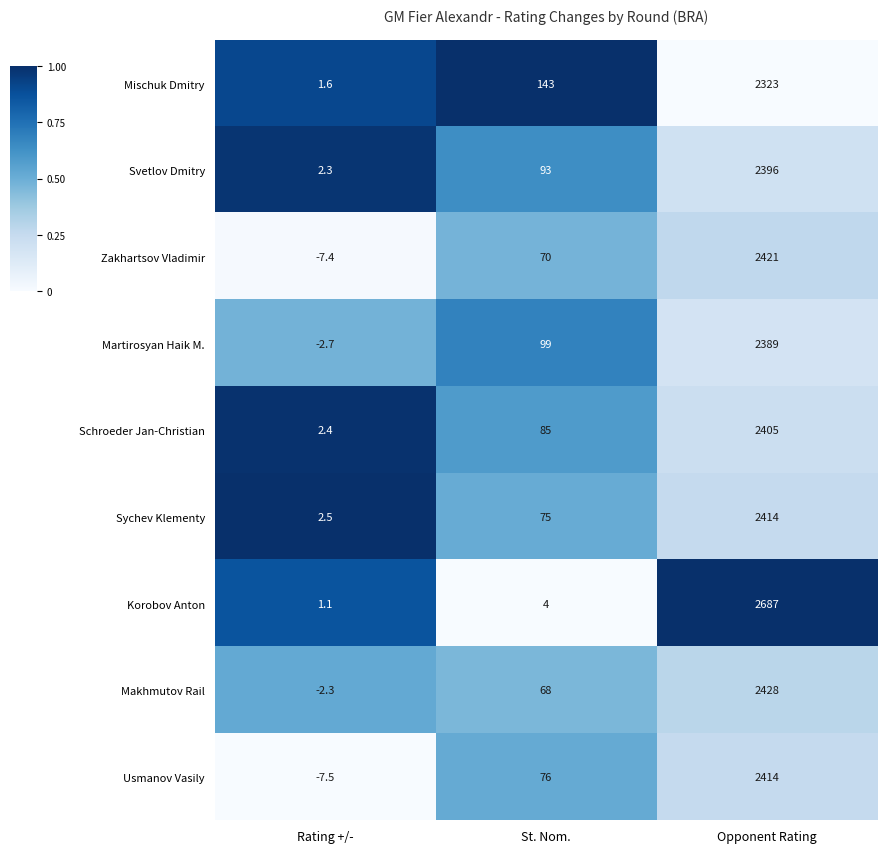

Which series has the largest range (max minus min)?

Korobov Anton